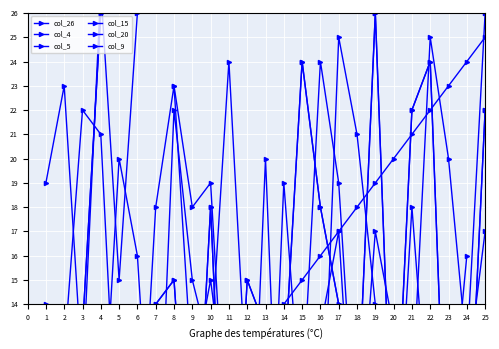

Which series has the widest spread of values?

col_26